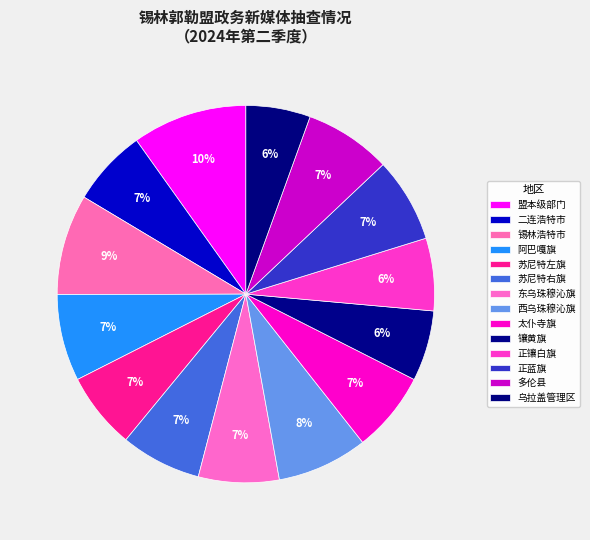

How many slices are in this pie chart?

14